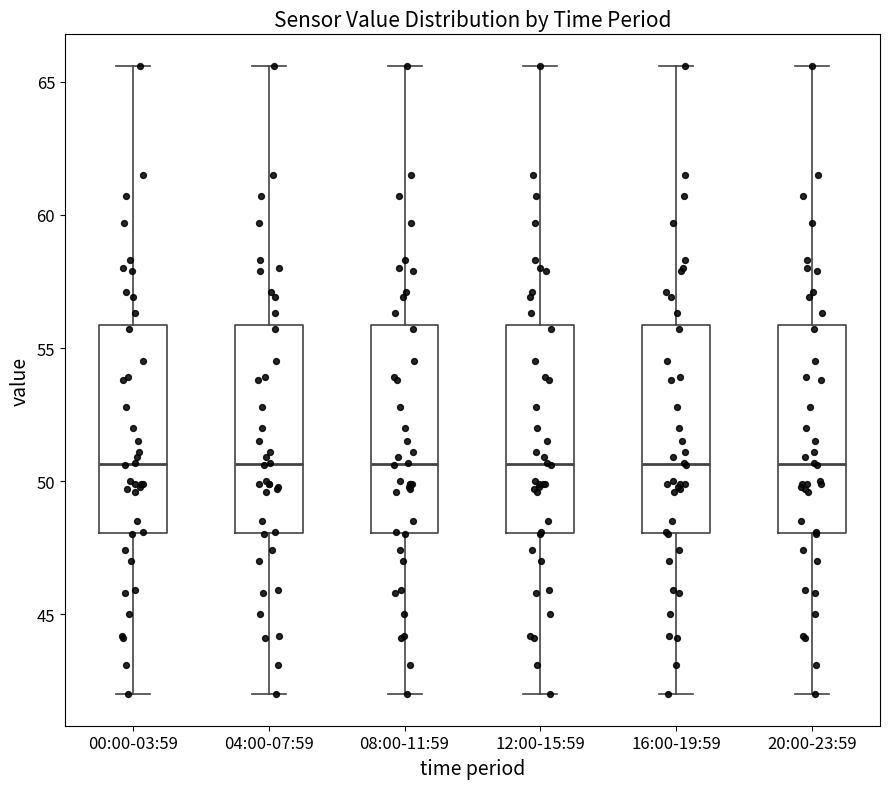

Reading left to right, transcribe this box plot: for each box, give where its median line is, the range the box spans, and where its two whiskers end, as read against the y-axis. The values are not printed on the chart, so give them approximately, as read against the axis.

00:00-03:59: median 50.5, box 48.0 to 56.0, whiskers 42.0 to 65.5
04:00-07:59: median 50.5, box 48.0 to 56.0, whiskers 42.0 to 65.5
08:00-11:59: median 50.5, box 48.0 to 56.0, whiskers 42.0 to 65.5
12:00-15:59: median 50.5, box 48.0 to 56.0, whiskers 42.0 to 65.5
16:00-19:59: median 50.5, box 48.0 to 56.0, whiskers 42.0 to 65.5
20:00-23:59: median 50.5, box 48.0 to 56.0, whiskers 42.0 to 65.5